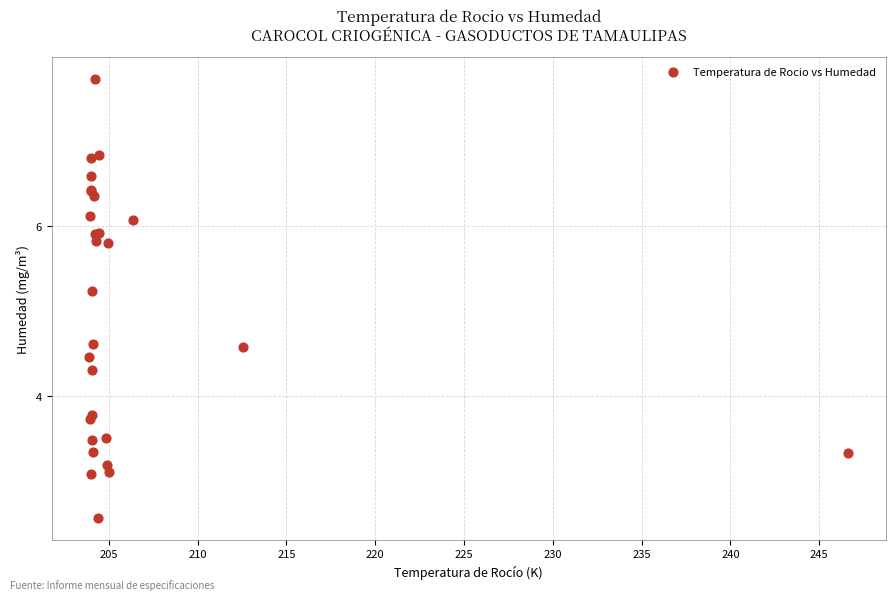

What Y value in the scatter plot is closest to 5?

5.2